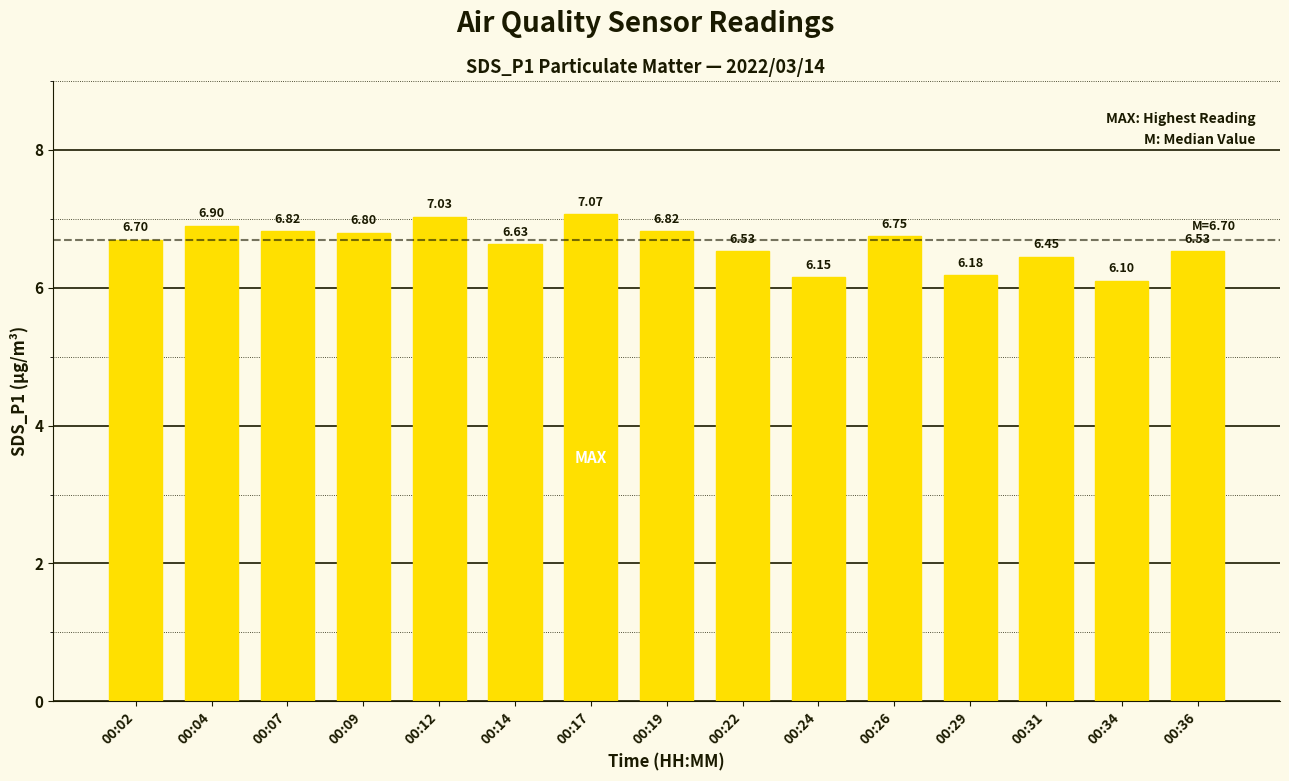

Does the chart contain stacked bars?

No